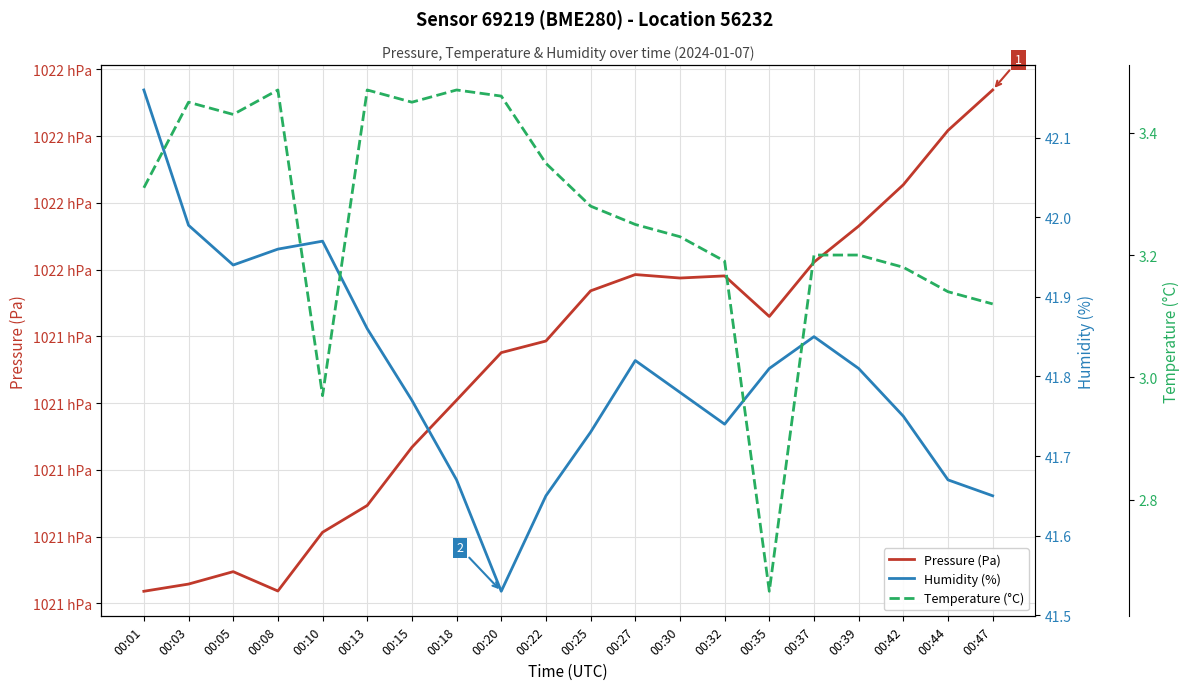

What is the sum of the Temperature (°C) values at 00:22 and 00:25?

6.6